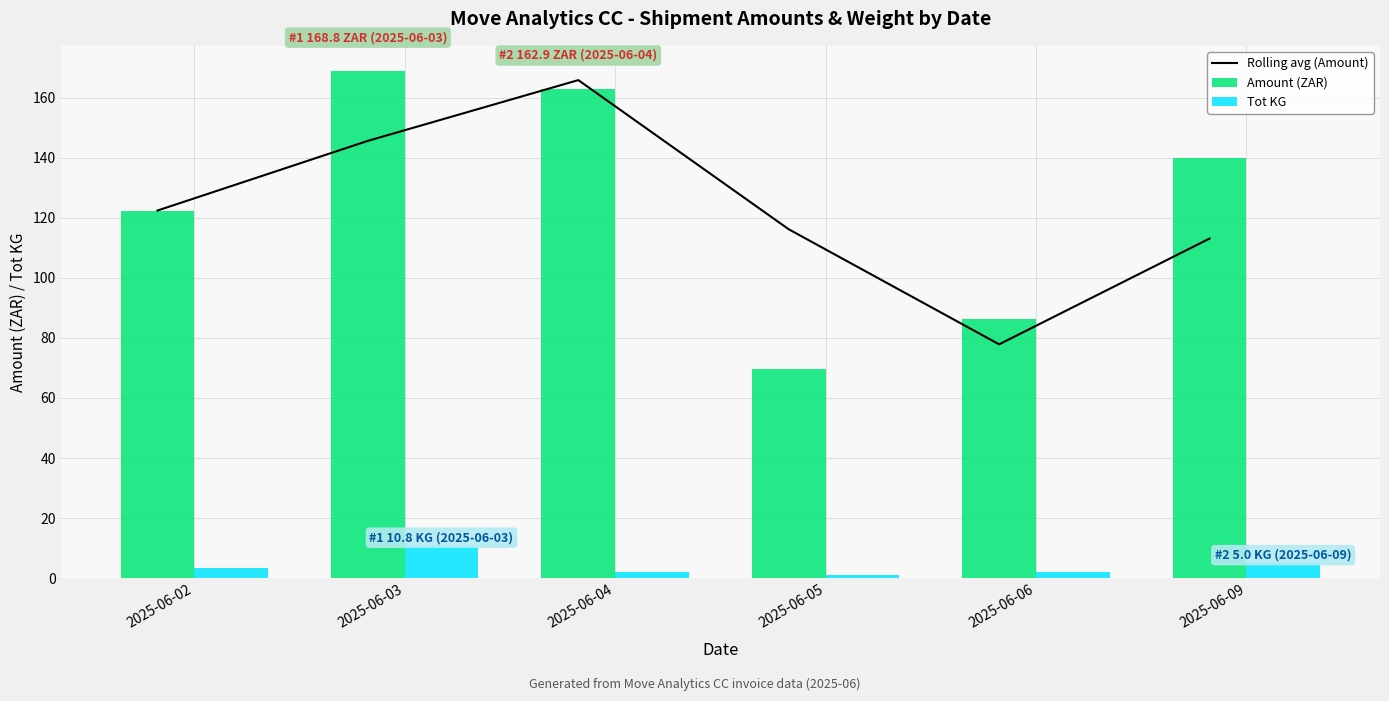

What is the sum of the Rolling avg (Amount) values at 2025-06-02 and 2025-06-09?

235.5